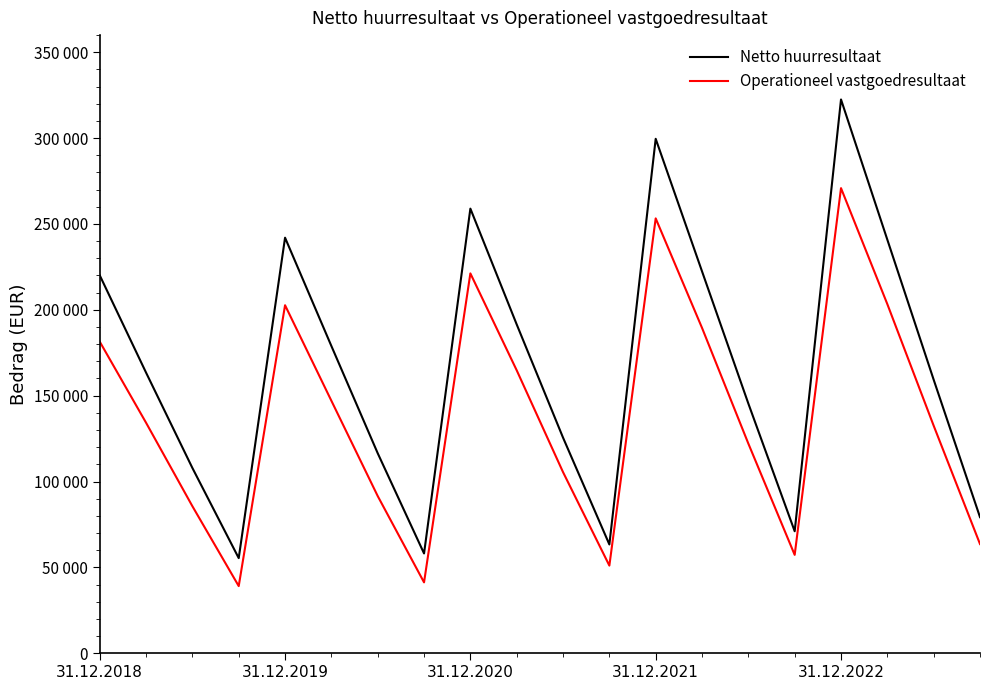

Does the chart have visible grid lines?

No